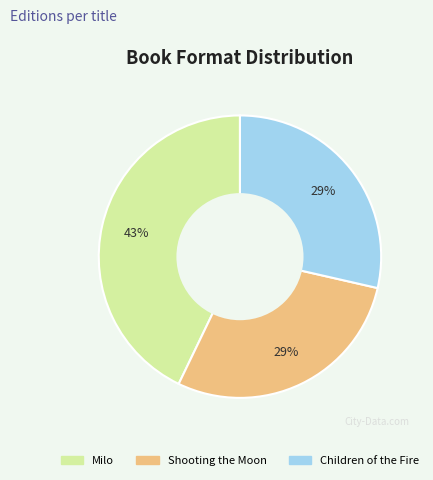

To the nearest percent, what is the difference between the largest and smallest slice percentages?

14%